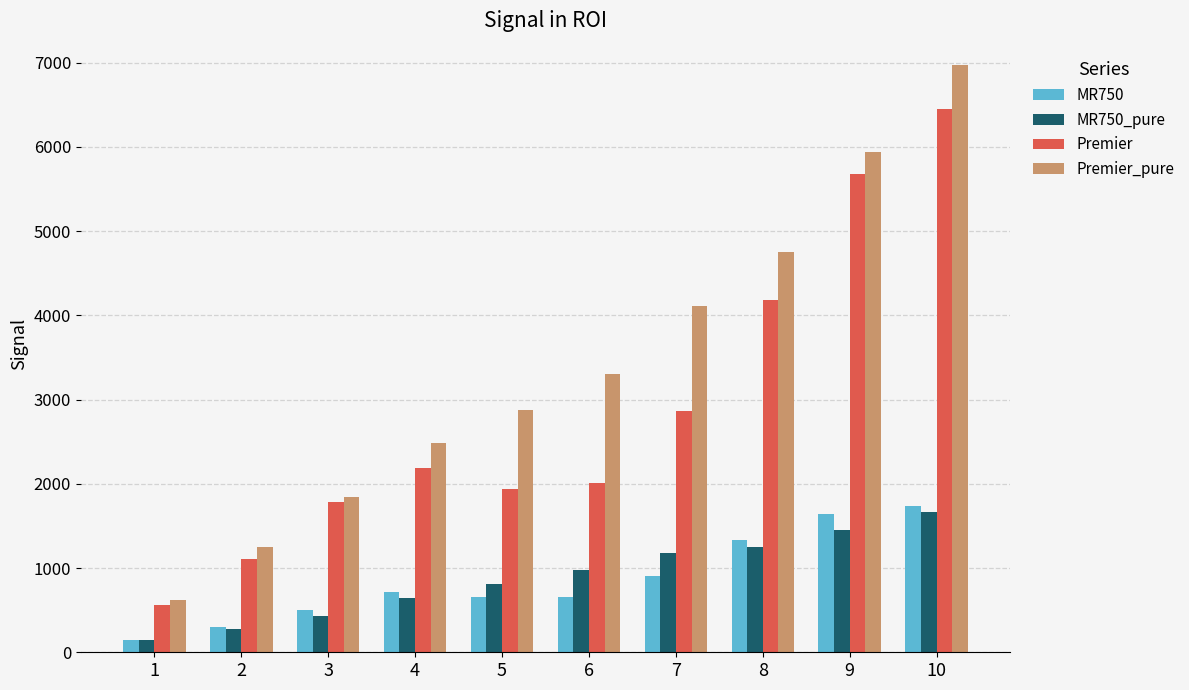

Which series has the largest range (max minus min)?

Premier_pure